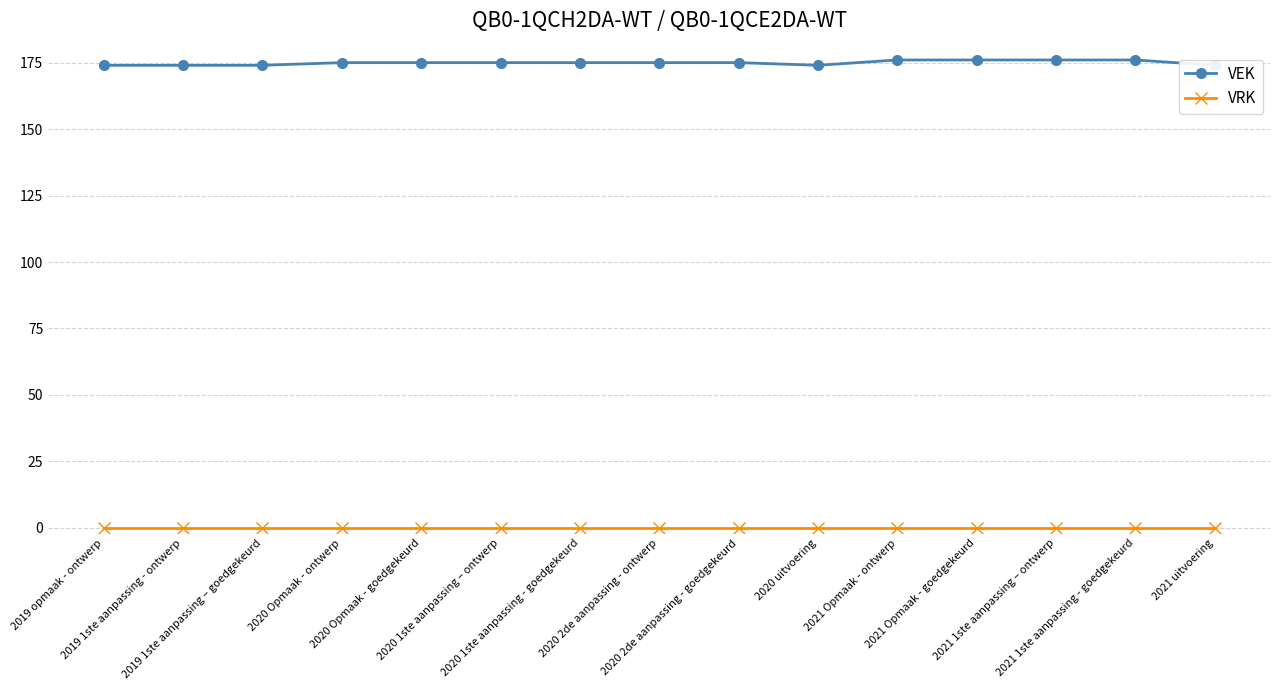

Between 2020 Opmaak - ontwerp and 2020 2de aanpassing - ontwerp, which series saw the biggest shift?

VEK